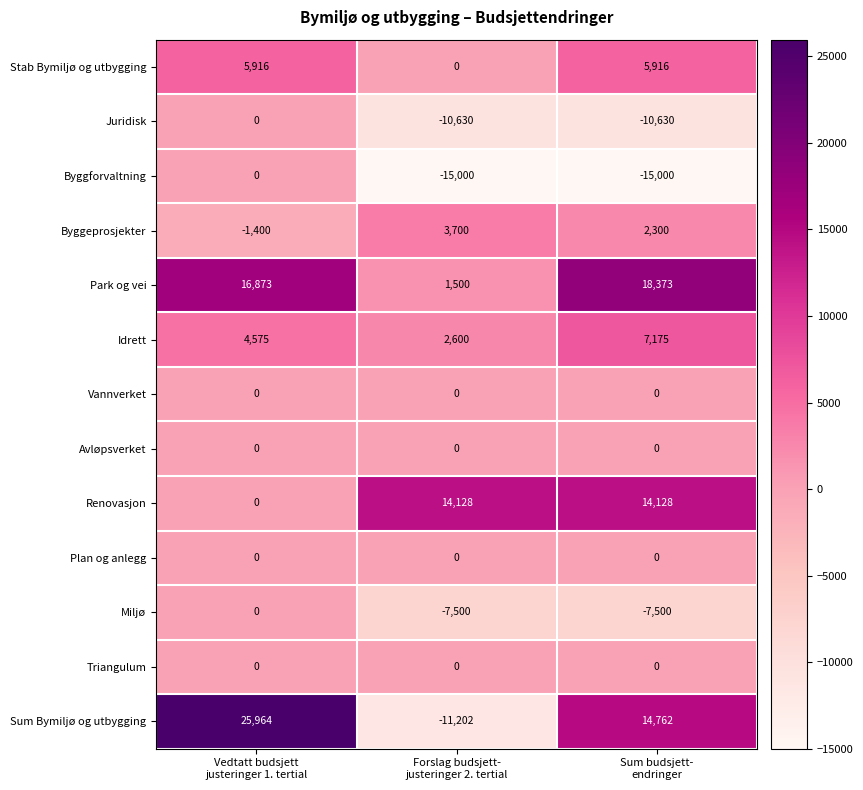

What is the sum of all Miljø values?

-15000